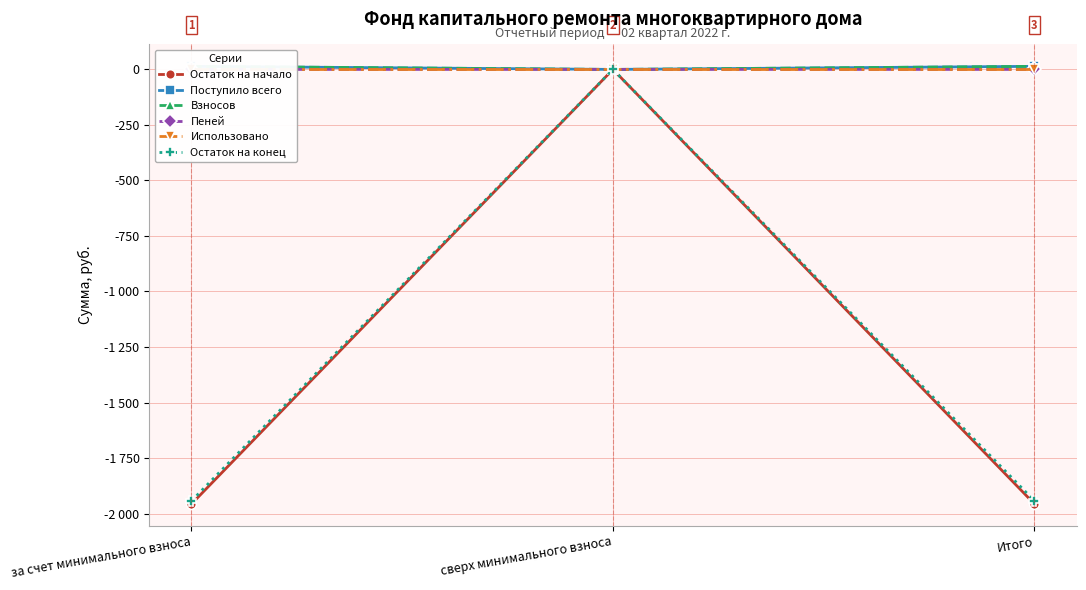

Which series has the largest total across all categories?

Поступило всего